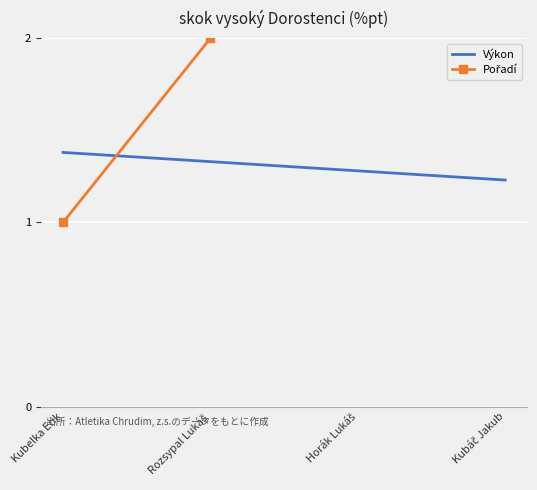

What is the label of the 1st point from the right?

Kubáč Jakub